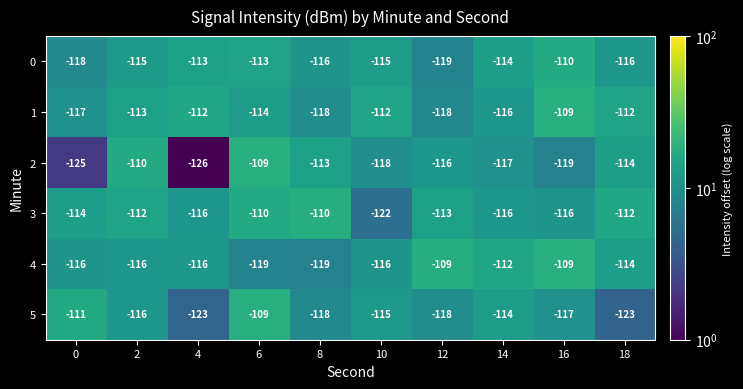

Read the 3 value at 0.

-114